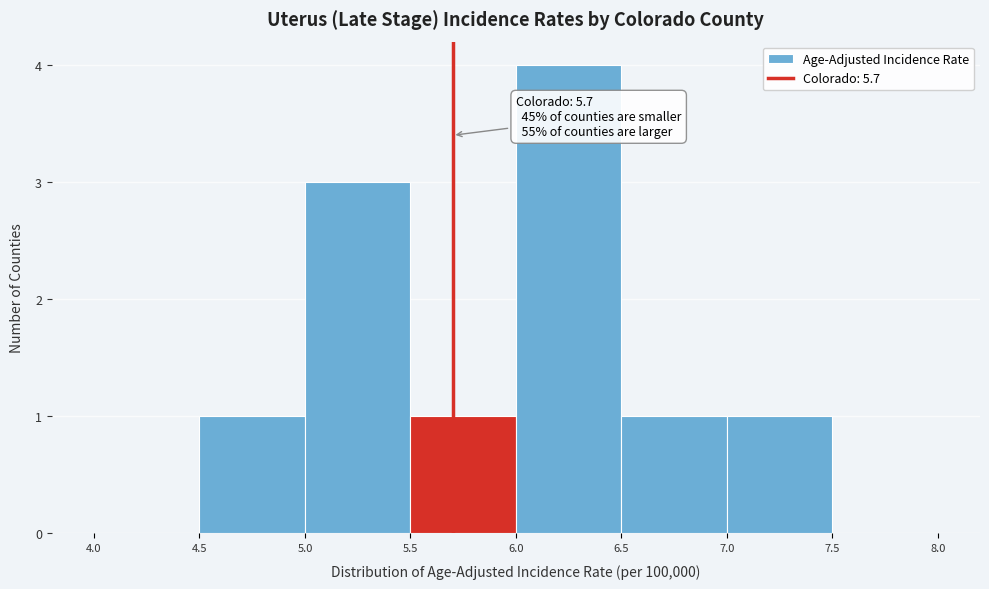

Which range on the x-axis has the tallest bar?

6.0 to 6.5